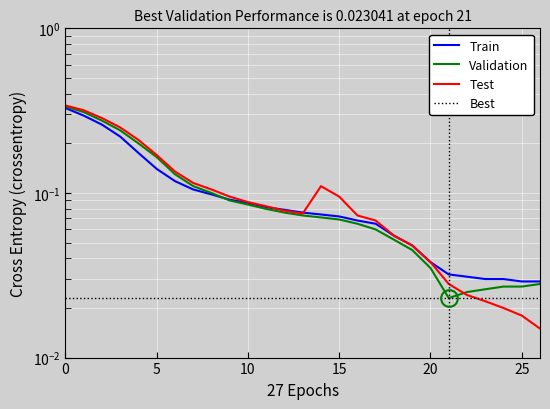

True or false: Train and Validation intersect in this chart.

True